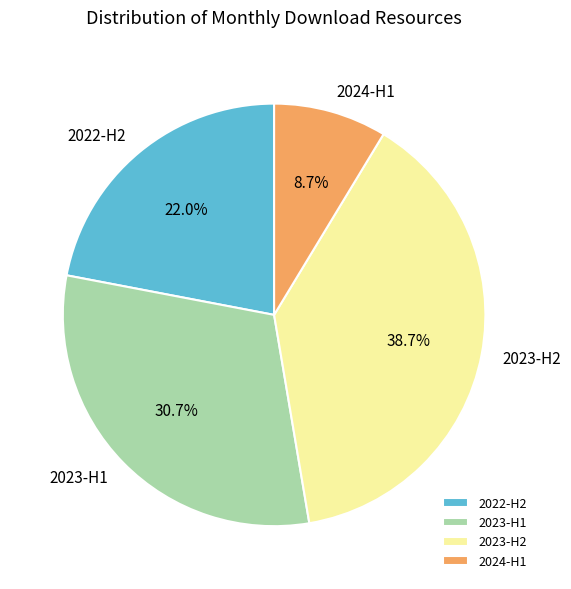

Between 2022-H2 and 2024-H1, which is larger?

2022-H2